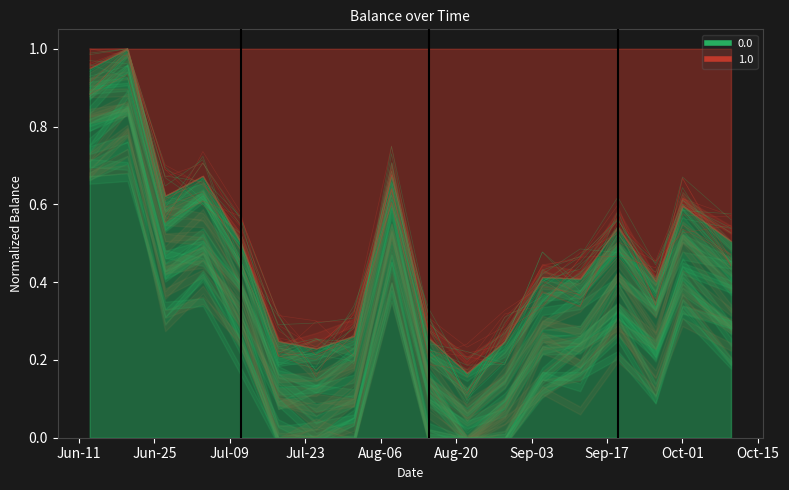

Where is the data nearest to the value 0?

2024-08-22